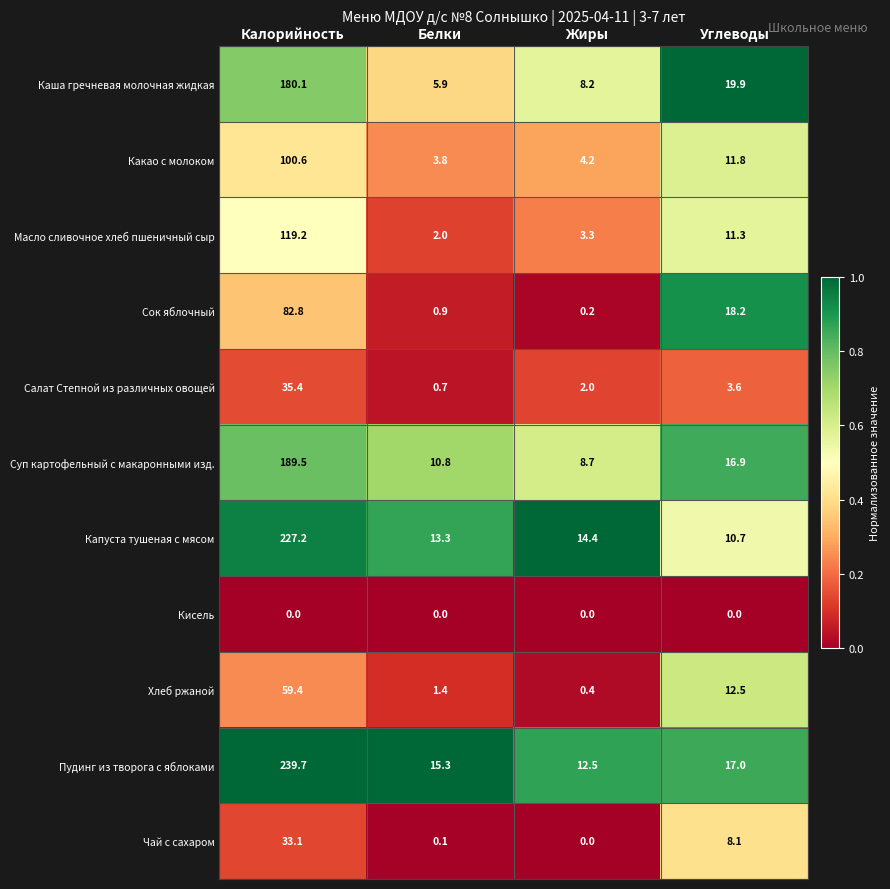

At which label is Сок яблочный closest to 41?

Углеводы